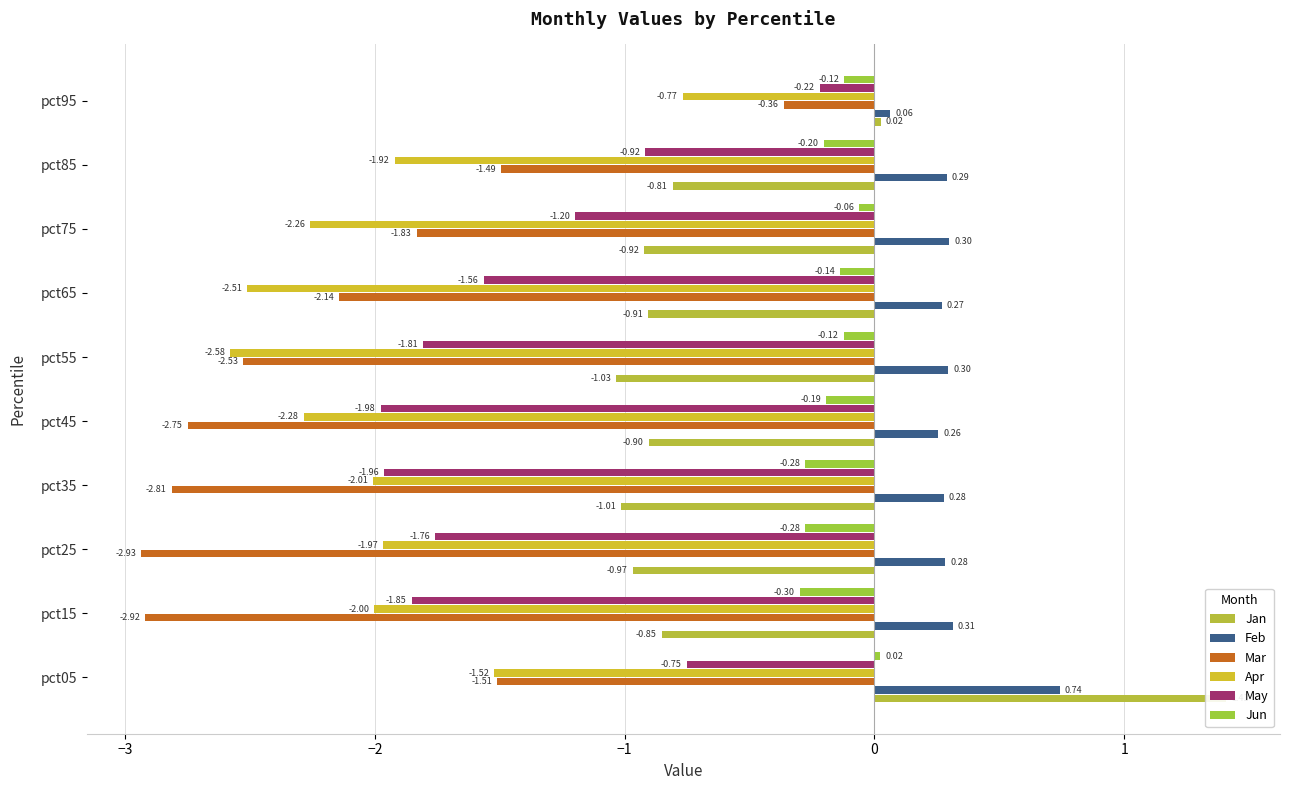

Rank the series at pct85 from highest to lowest value.

Feb, Jun, Jan, May, Mar, Apr